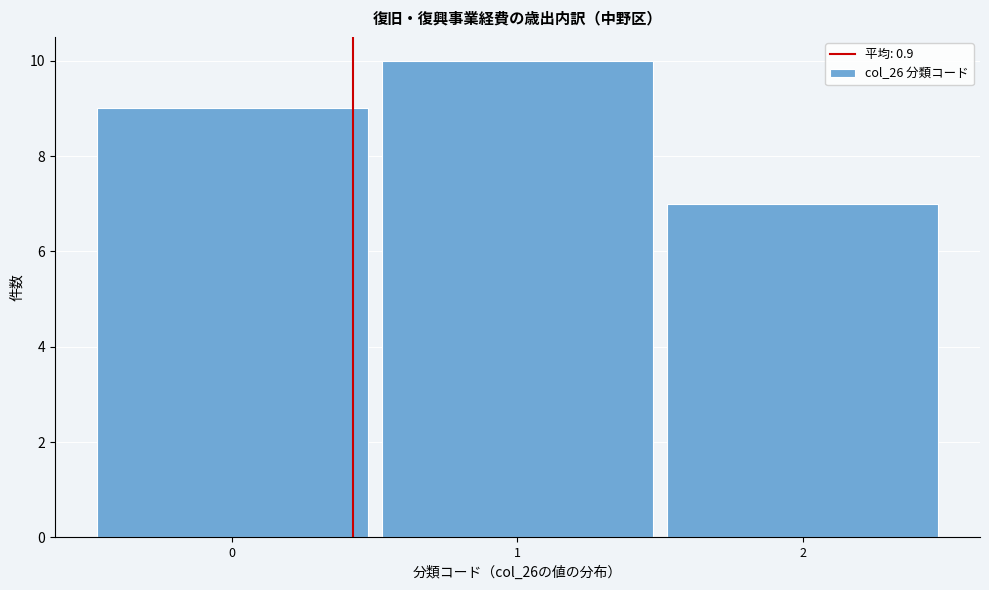

Reading right to left, extract all data points from this chart.

7	10	9